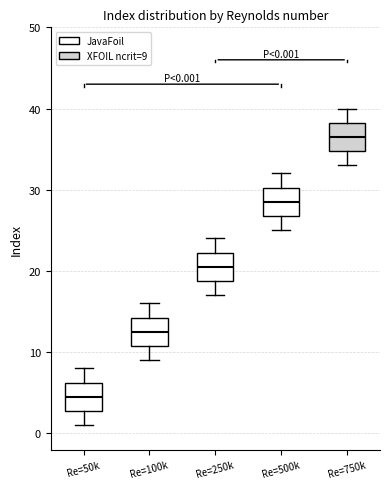

Which box has the lowest median line?

Re=50k